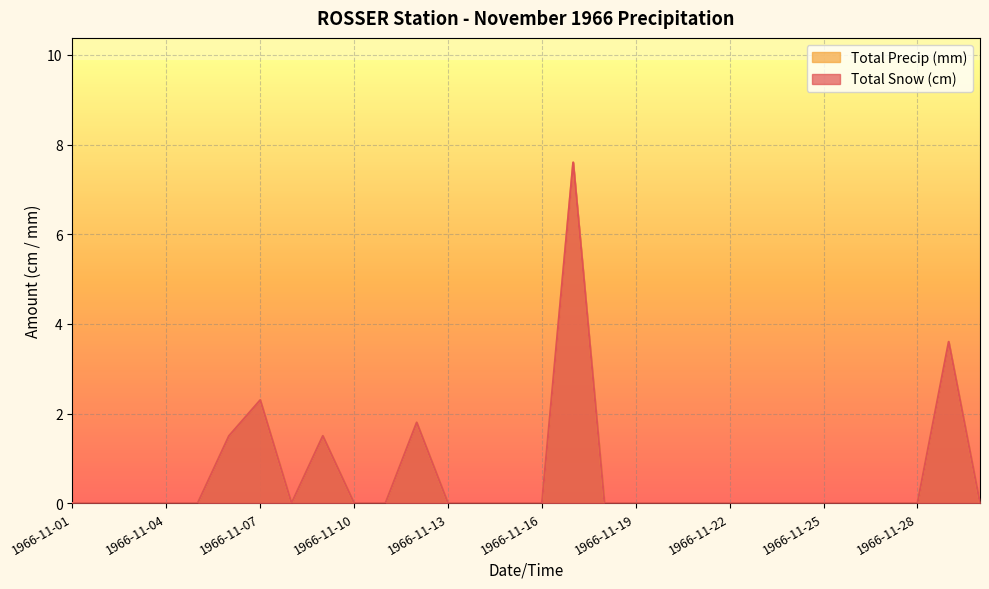

Reading right to left, transcribe all the data shown in this chart.

Total Snow (cm): 1966-11-30=0.0	1966-11-29=3.6	1966-11-28=0.0	1966-11-27=0.0	1966-11-26=0.0	1966-11-25=0.0	1966-11-24=0.0	1966-11-23=0.0	1966-11-22=0.0	1966-11-21=0.0	1966-11-20=0.0	1966-11-19=0.0	1966-11-18=0.0	1966-11-17=7.6	1966-11-16=0.0	1966-11-15=0.0	1966-11-14=0.0	1966-11-13=0.0	1966-11-12=1.8	1966-11-11=0.0	1966-11-10=0.0	1966-11-09=1.5	1966-11-08=0.0	1966-11-07=2.3	1966-11-06=1.5	1966-11-05=0.0	1966-11-04=0.0	1966-11-03=0.0	1966-11-02=0.0	1966-11-01=0.0
Total Precip (mm): 1966-11-30=0.0	1966-11-29=3.6	1966-11-28=0.0	1966-11-27=0.0	1966-11-26=0.0	1966-11-25=0.0	1966-11-24=0.0	1966-11-23=0.0	1966-11-22=0.0	1966-11-21=0.0	1966-11-20=0.0	1966-11-19=0.0	1966-11-18=0.0	1966-11-17=7.6	1966-11-16=0.0	1966-11-15=0.0	1966-11-14=0.0	1966-11-13=0.0	1966-11-12=1.8	1966-11-11=0.0	1966-11-10=0.0	1966-11-09=1.5	1966-11-08=0.0	1966-11-07=2.3	1966-11-06=1.5	1966-11-05=0.0	1966-11-04=0.0	1966-11-03=0.0	1966-11-02=0.0	1966-11-01=0.0